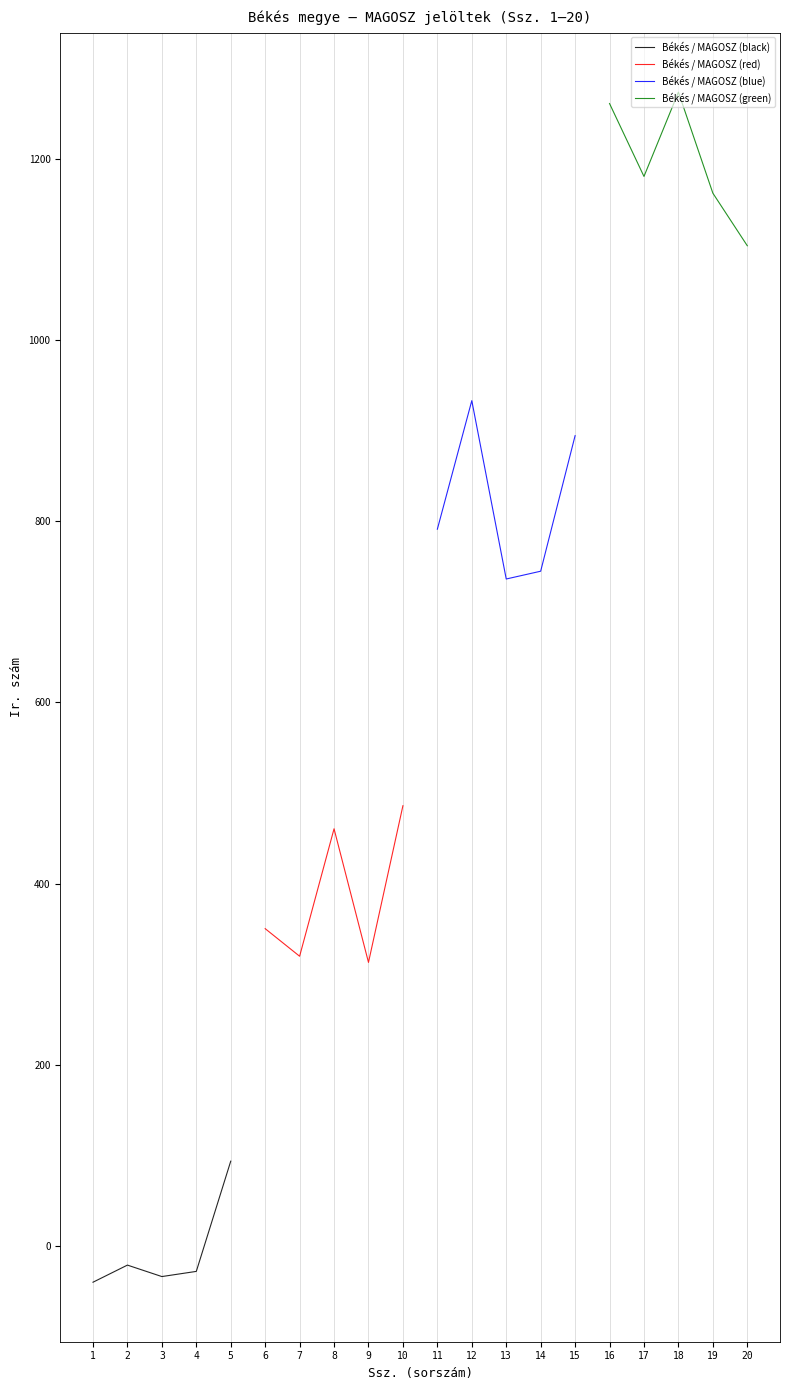

At which label does Békés / MAGOSZ (black) reach its peak?

5